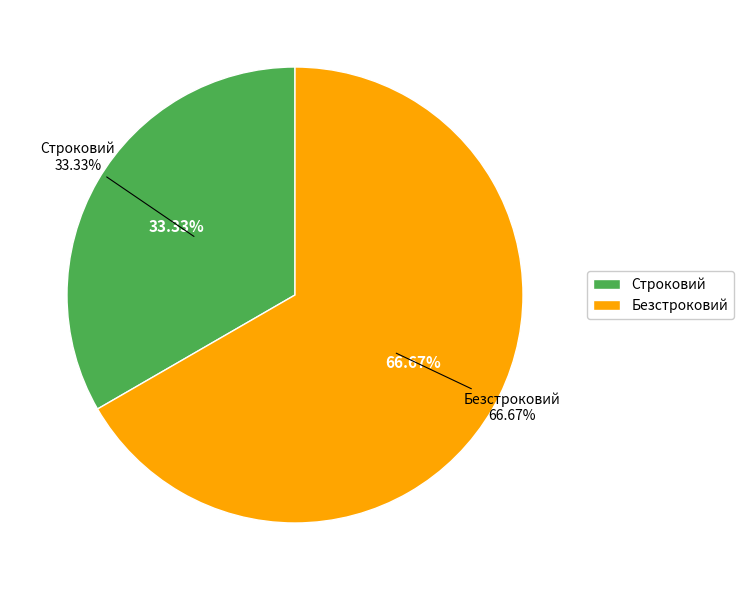

What is the change in value from Строковий to Безстроковий?

+1